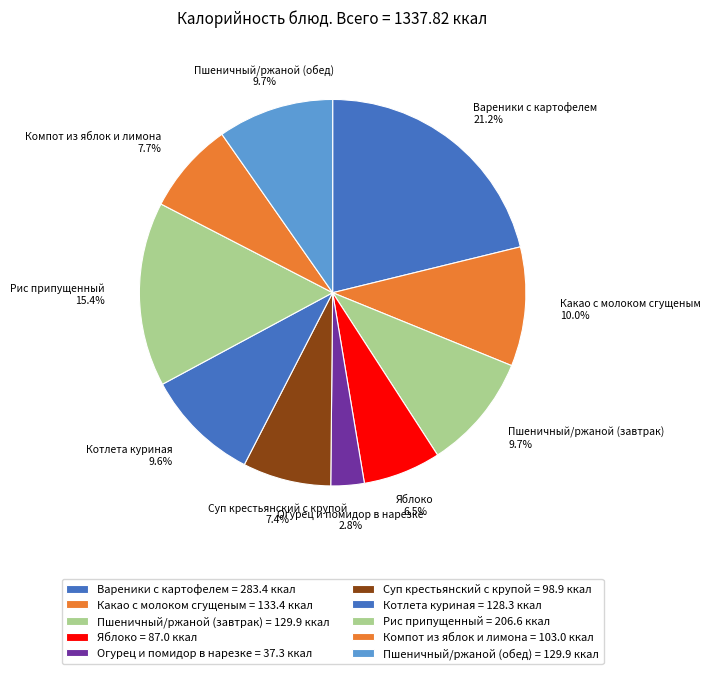

Which category has the biggest portion of the pie?

Вареники с картофелем